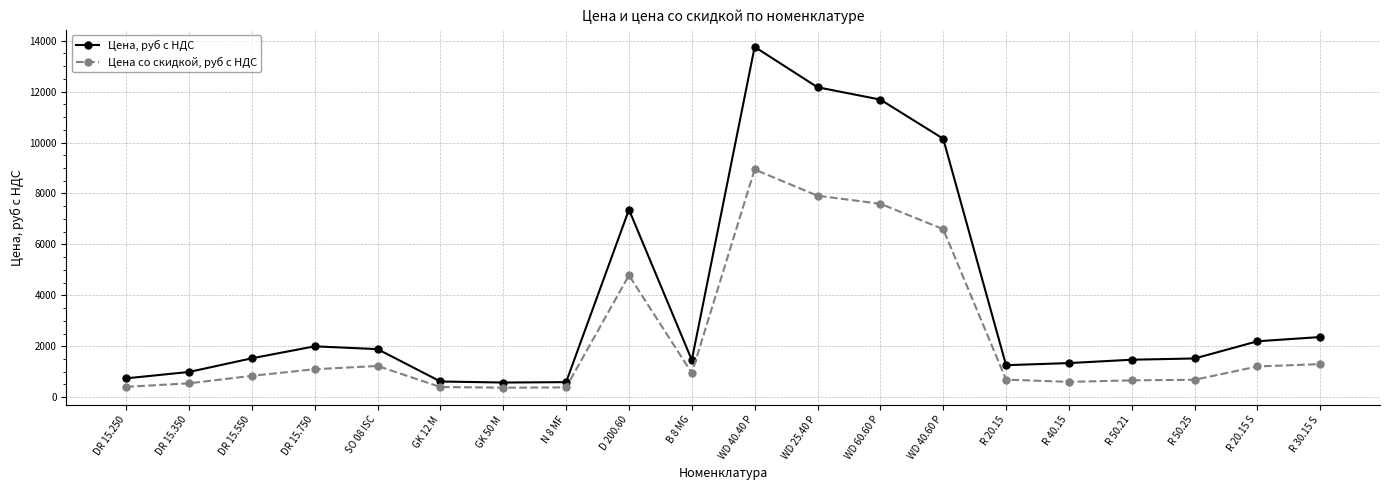

Which series has the largest range (max minus min)?

Цена, руб с НДС